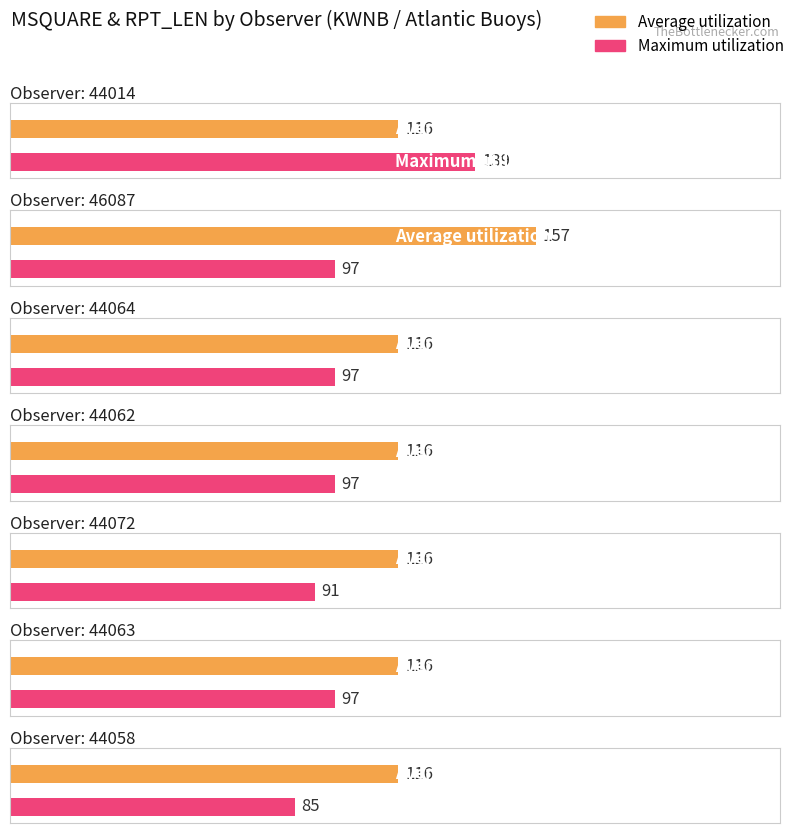

Which has a higher value, 44063 or 44058?

44063